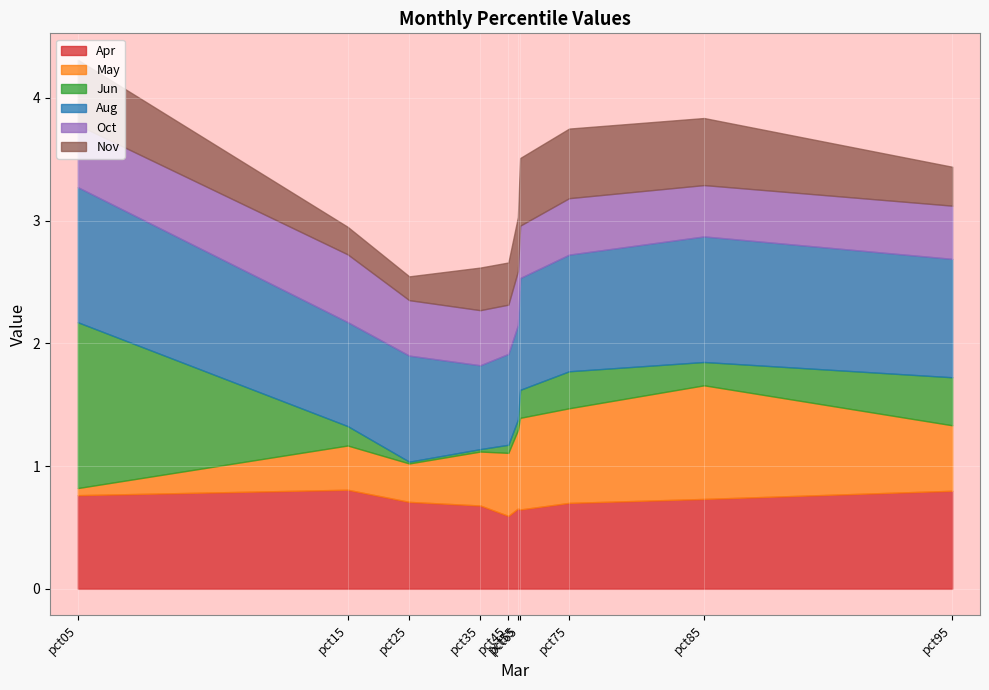

Which category has the lowest value in the Apr series?

pct45